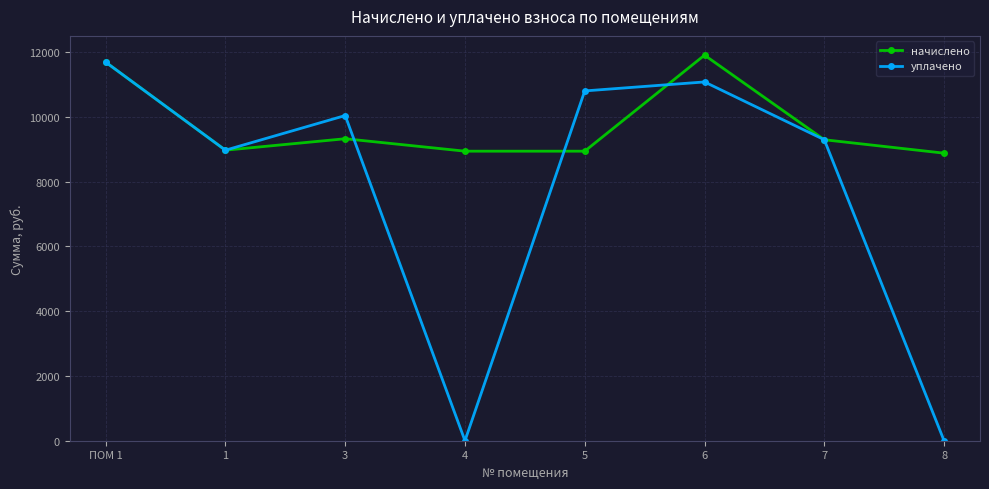

What is the maximum value for уплачено?

11689.0